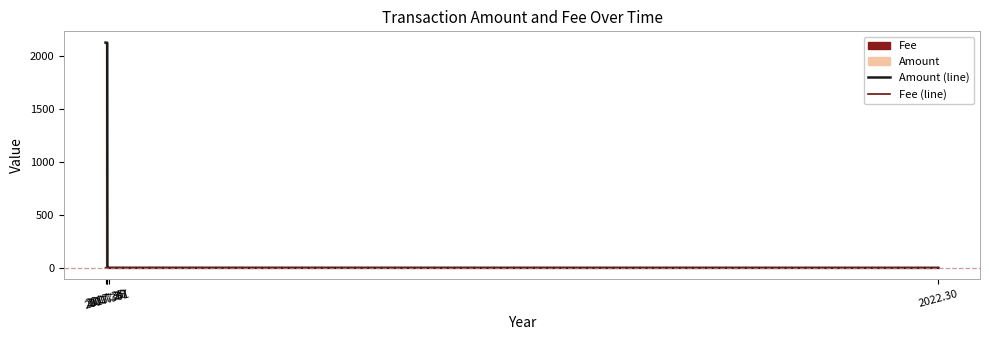

Between which two adjacent categories do Amount (line) and Fee (line) first intersect?

2017.36 and 2017.361